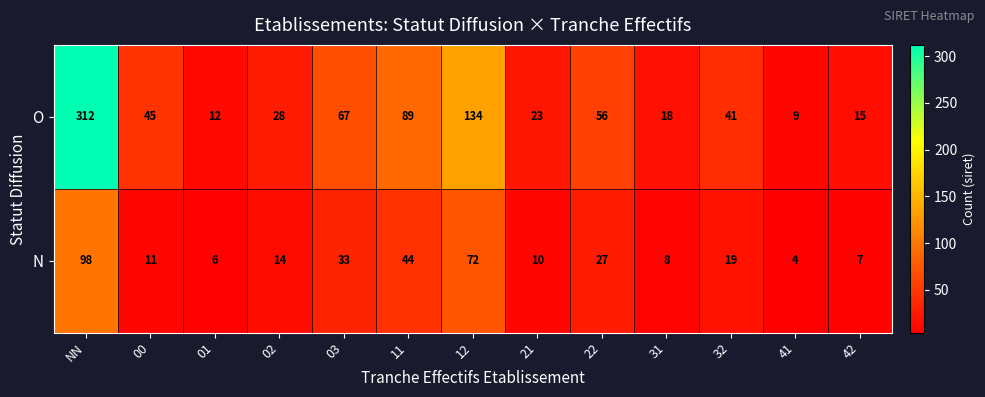

Count the number of categories in the chart.

13